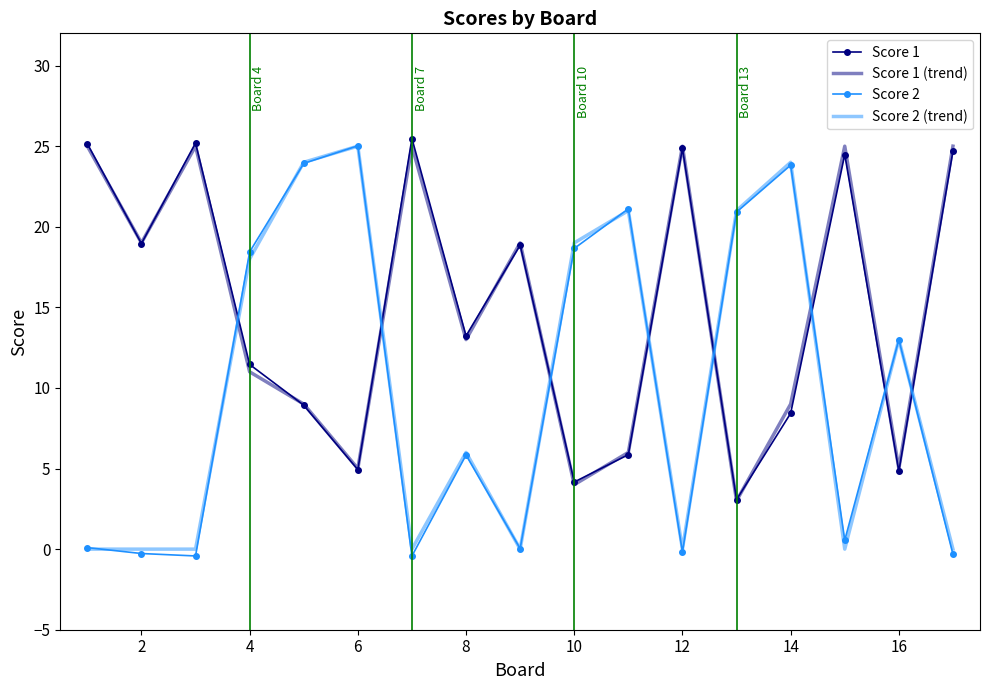

What is the sum of all Score 1 values?

252.6